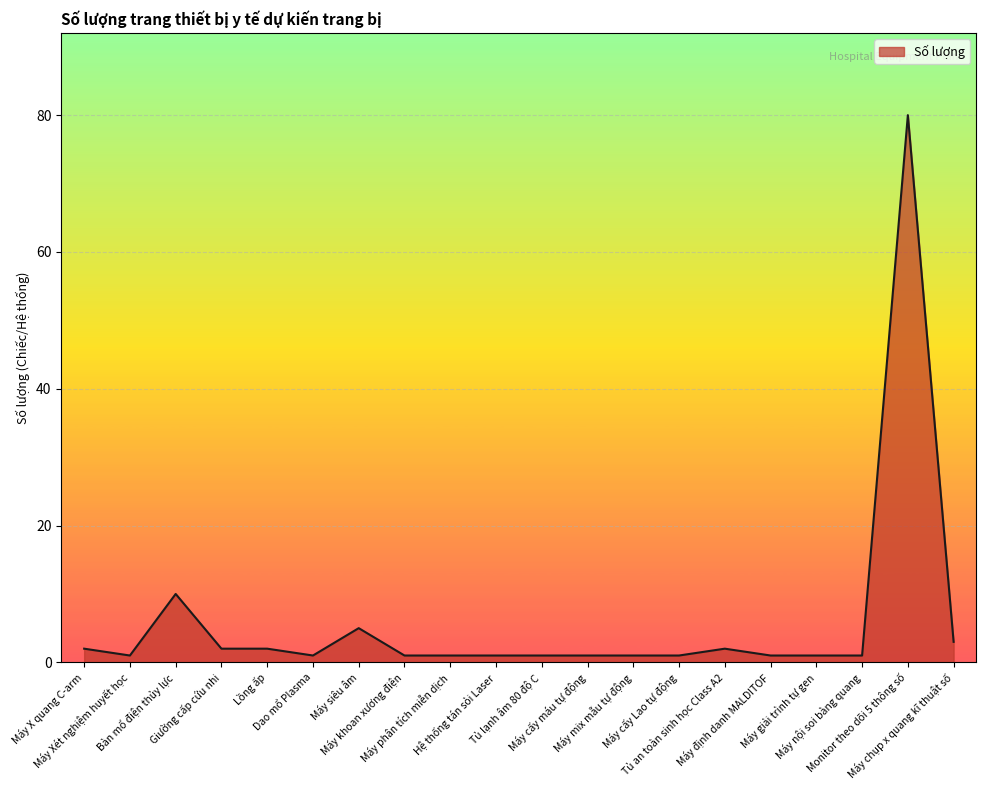

What is the difference between the maximum and minimum values?

79